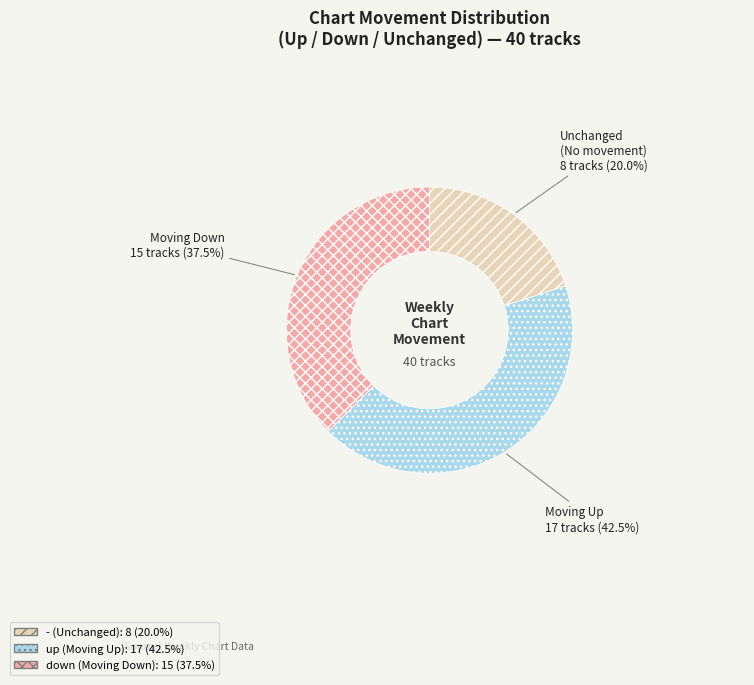

To the nearest percent, what is the difference between the largest and smallest slice percentages?

22%